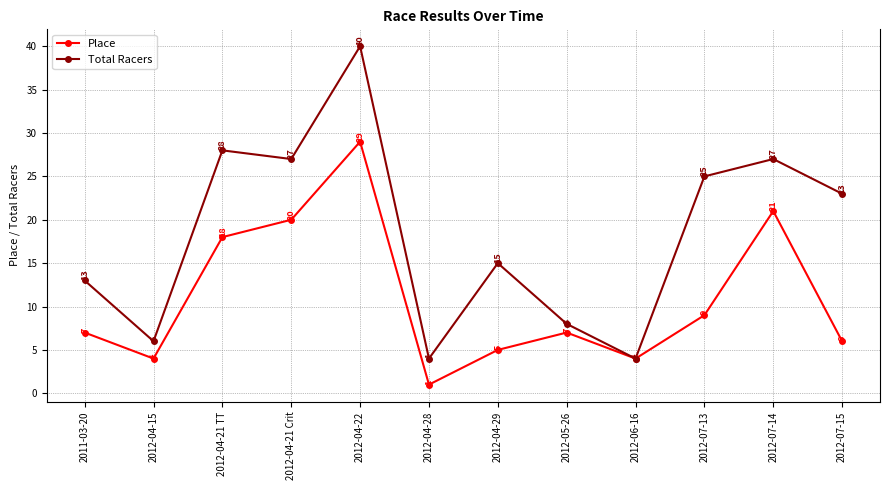

The Place series shows 4 at 2012-06-16. True or false?

True